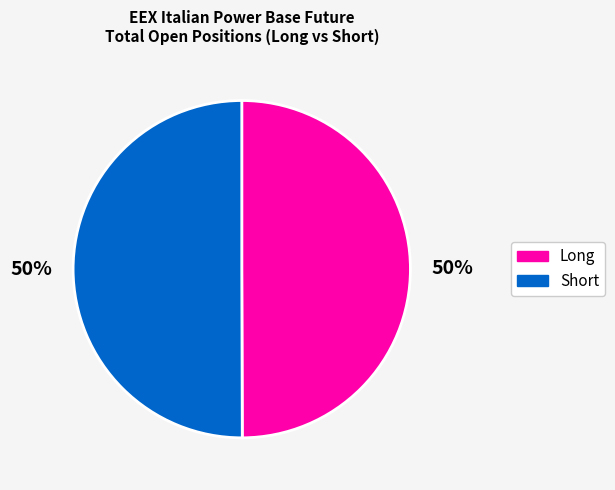

Count the number of slices in the pie.

2